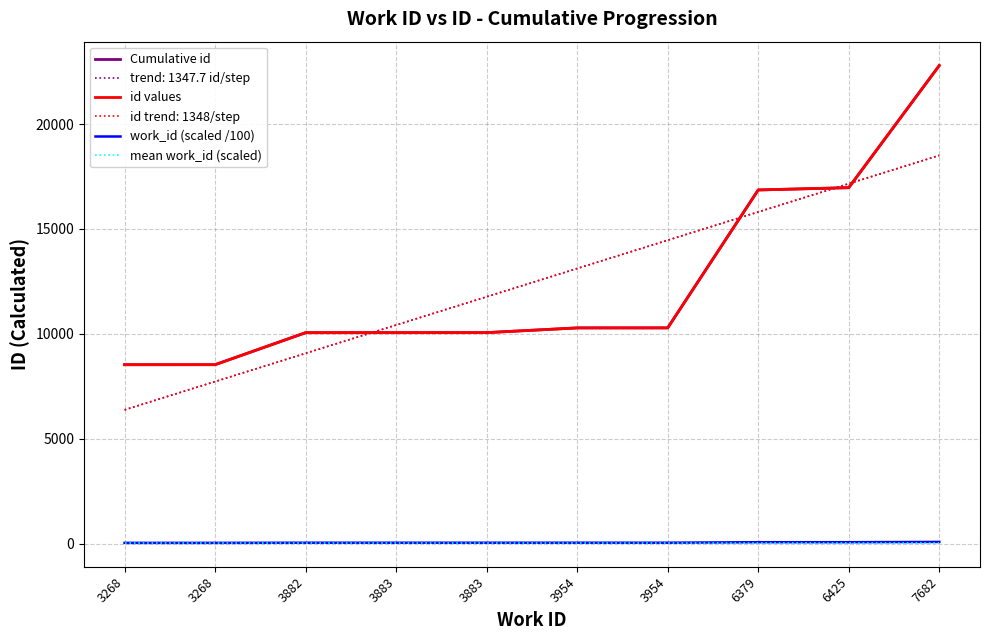

The Cumulative id series shows 35550.0 at 7682. True or false?

False